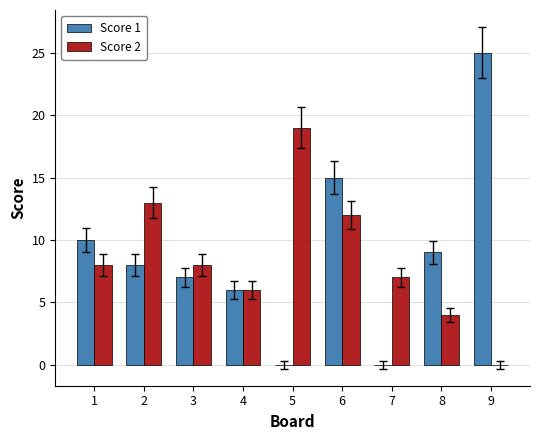

Which category has the highest value across all series?

9